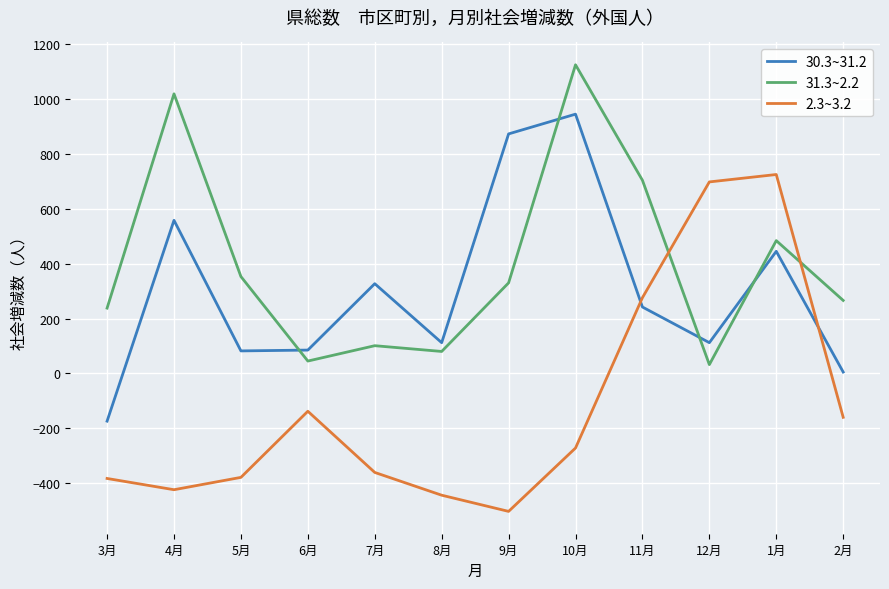

At which category does 2.3~3.2 reach its first local peak?

6月